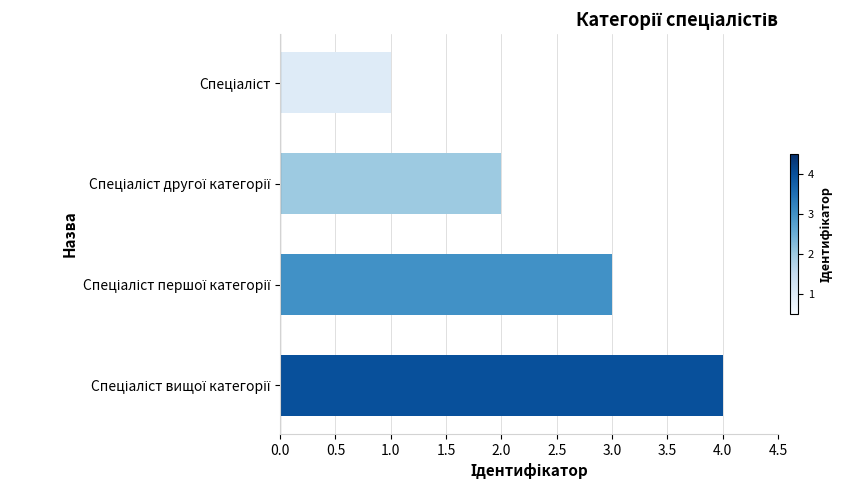

What is the difference between the maximum and minimum values?

3